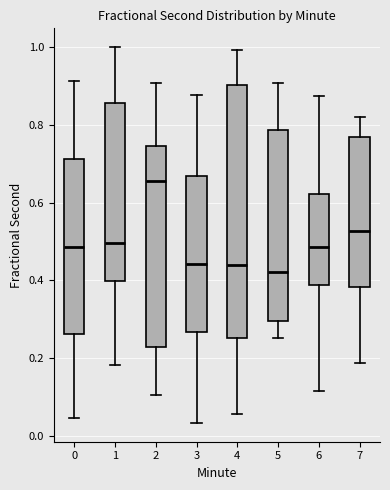

Reading left to right, read every box against the y-axis: the position of its median line, the range the box covers, and the ends of its whiskers. The values are not printed on the chart, so give them approximately, as read against the axis.

0: median 0.48, box 0.26 to 0.72, whiskers 0.04 to 0.92
1: median 0.50, box 0.40 to 0.86, whiskers 0.18 to 1.00
2: median 0.66, box 0.22 to 0.74, whiskers 0.10 to 0.90
3: median 0.44, box 0.26 to 0.66, whiskers 0.04 to 0.88
4: median 0.44, box 0.26 to 0.90, whiskers 0.06 to 1.00
5: median 0.42, box 0.30 to 0.78, whiskers 0.26 to 0.90
6: median 0.48, box 0.38 to 0.62, whiskers 0.12 to 0.88
7: median 0.52, box 0.38 to 0.76, whiskers 0.18 to 0.82